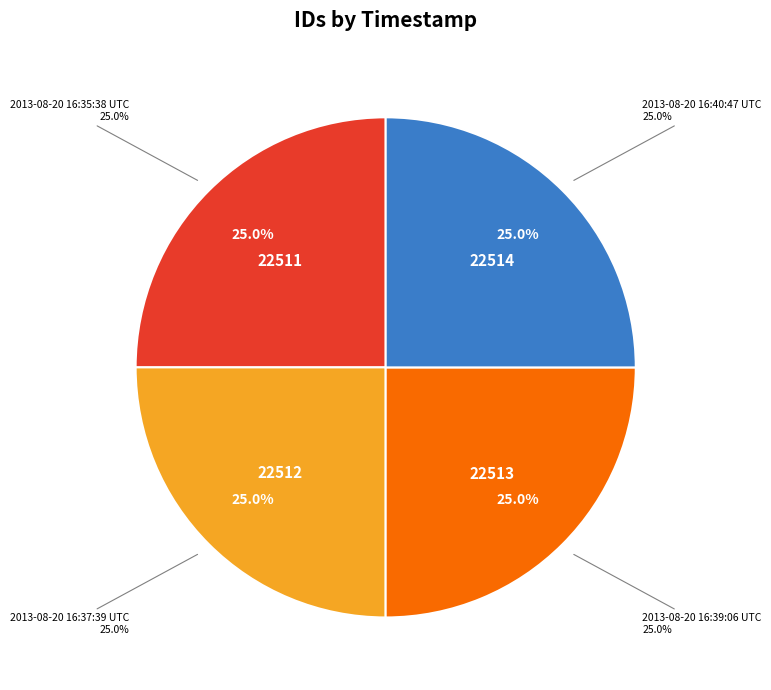

What percentage is NOT represented by 2013-08-20 16:40:47 UTC?

75.0%